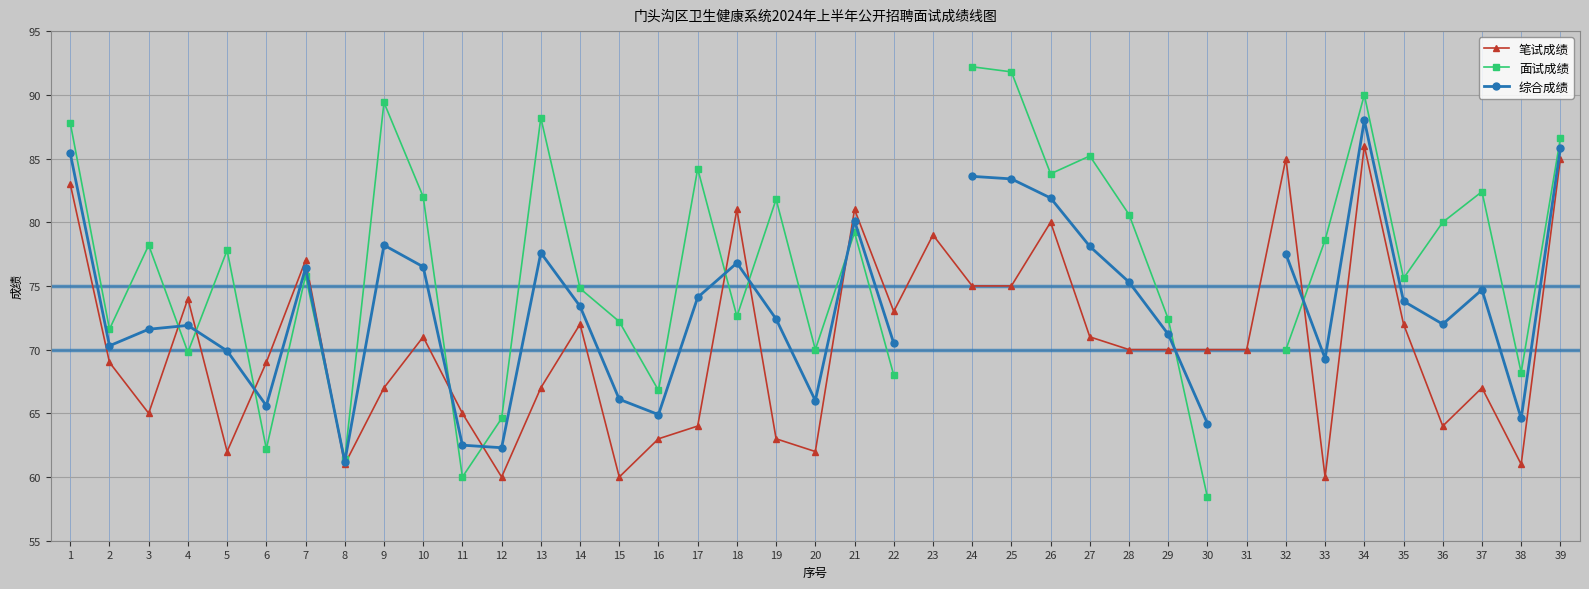

What are all the series names shown in the legend?

笔试成绩, 面试成绩, 综合成绩